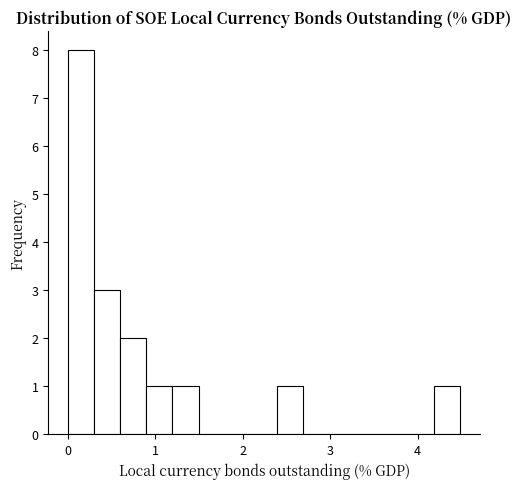

Around what value on the x-axis is the tallest bar? Give the approximate position of its centre, as read against the axis.

0.1